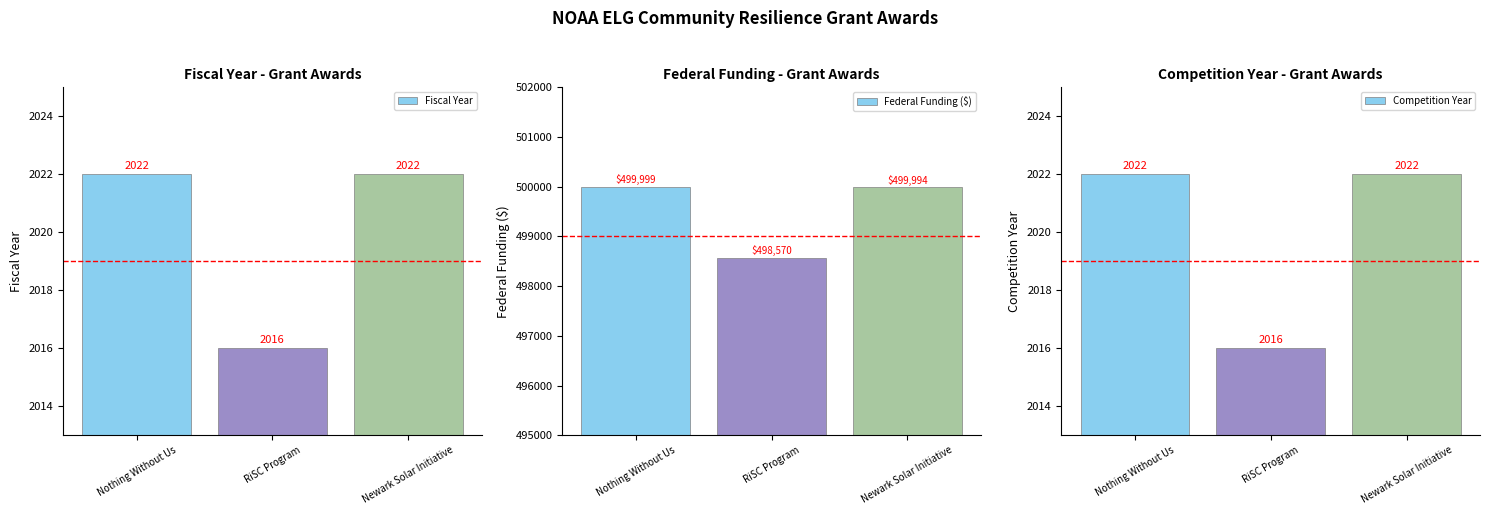

What is the value of the Competition Year bar at the 1st from the left?

2022